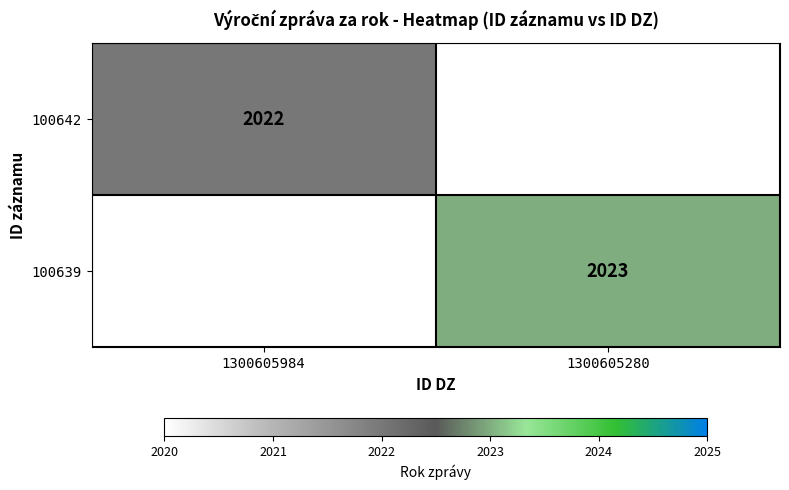

True or false: 100642 has a value of 3009 at 1300605984.

False